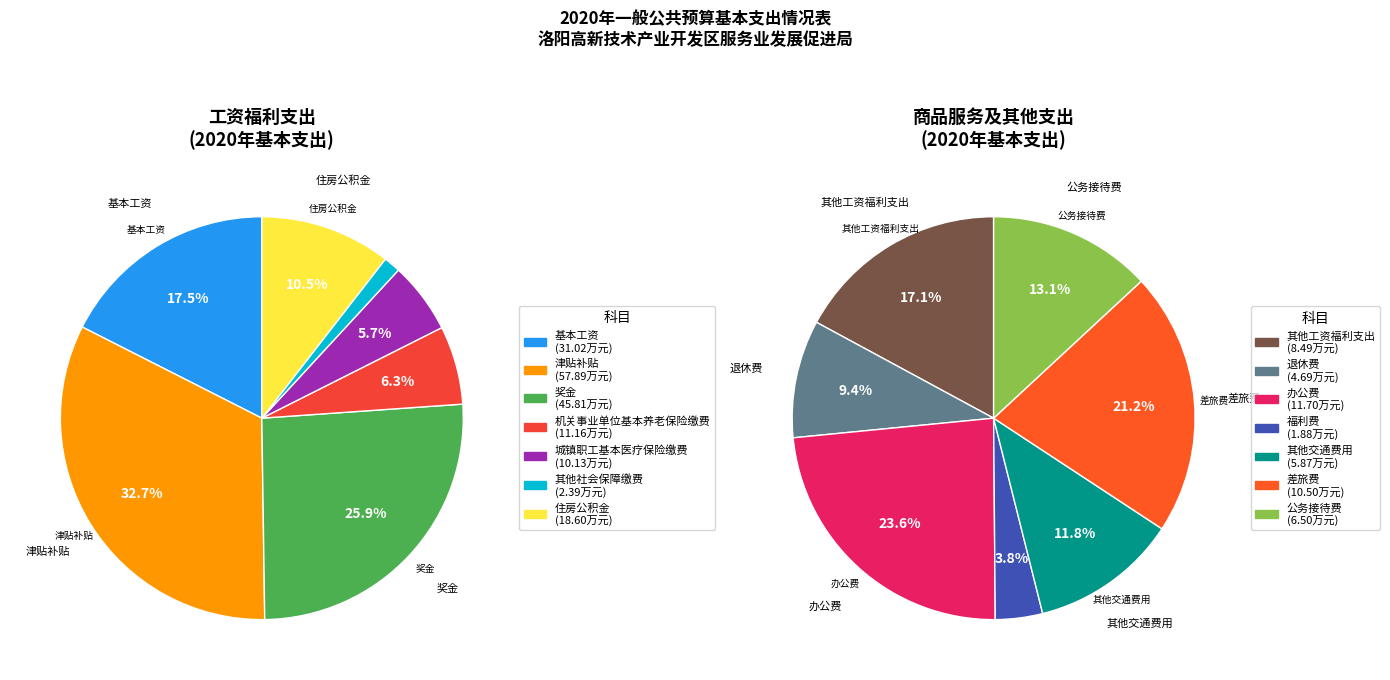

What is the largest slice in the pie chart?

津贴补贴